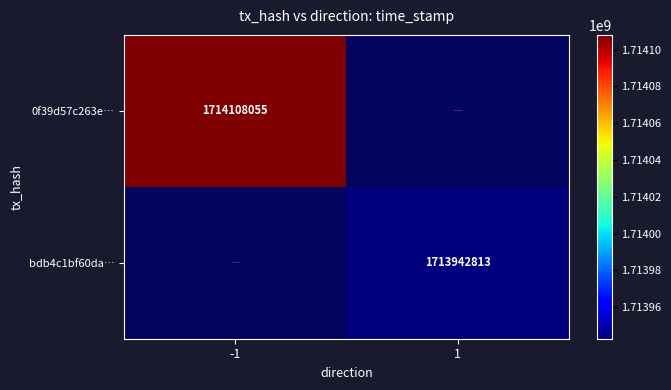

True or false: bdb4c1bf60da… has a value of 1713942813 at 1.

True